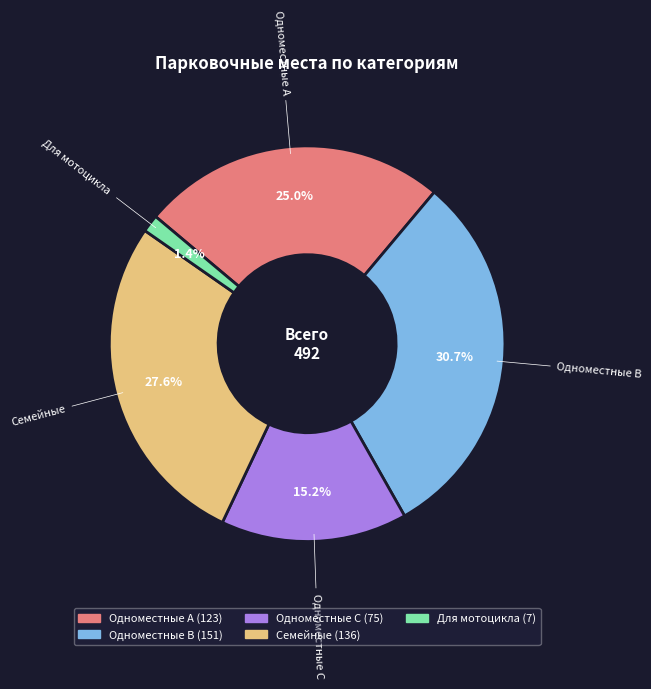

Which slice is the smallest?

Для мотоцикла